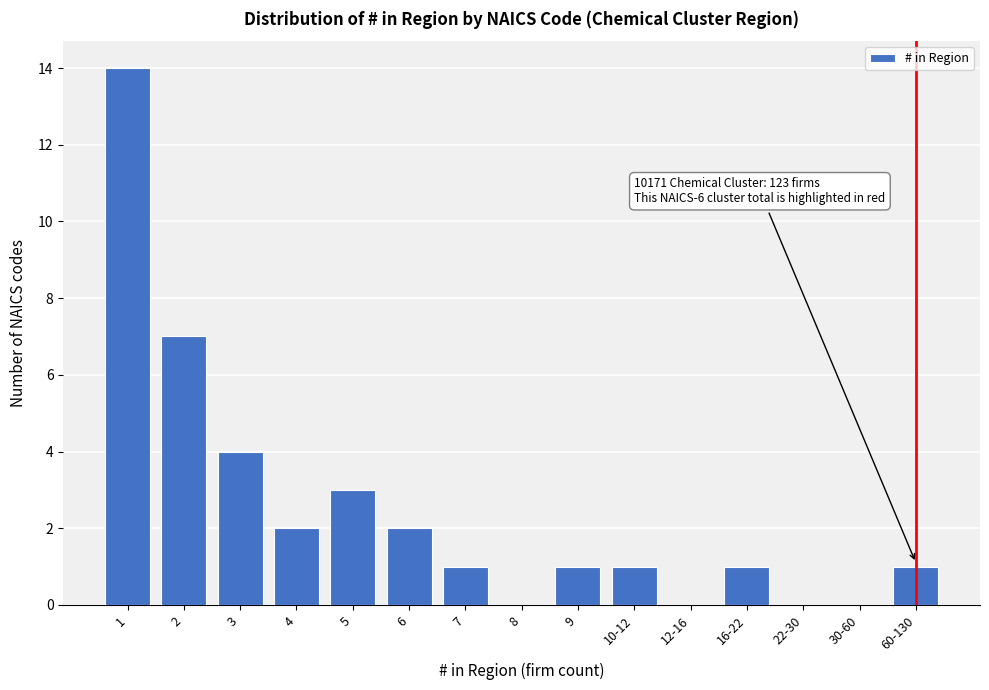

Reading left to right, extract all data points from this chart.

1=14	2=7	3=4	4=2	5=3	6=2	7=1	8=0	9=1	10-12=1	12-16=0	16-22=1	22-30=0	30-60=0	60-130=1